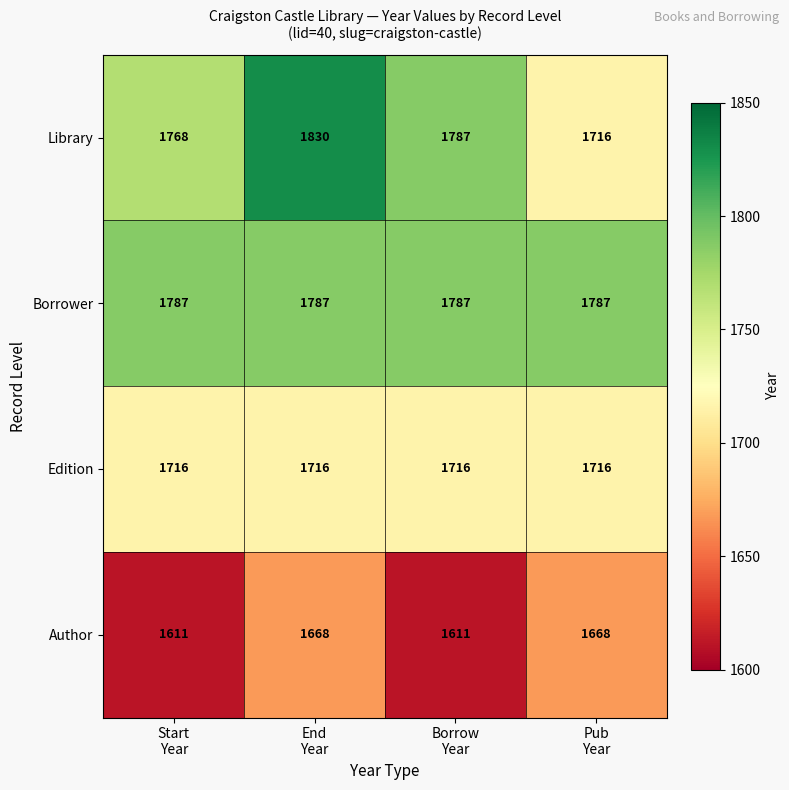

Which series has the largest total across all categories?

Borrower